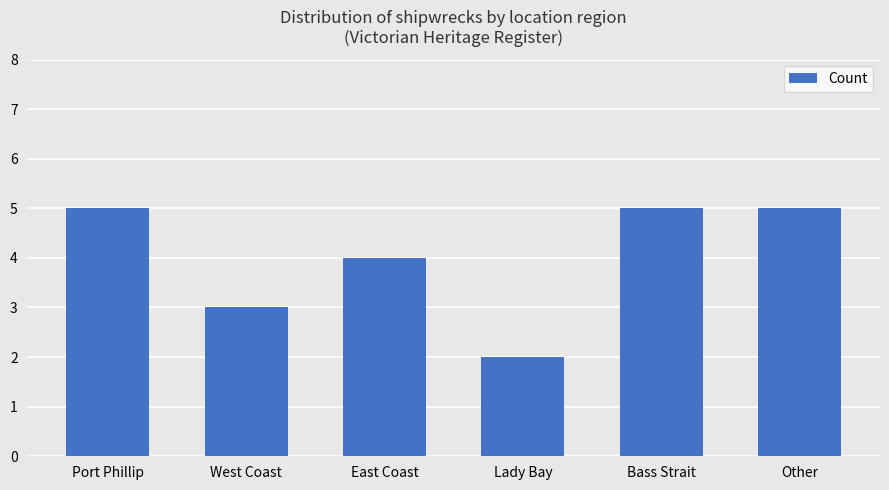

Are the bars grouped side by side (vs. stacked)?

No